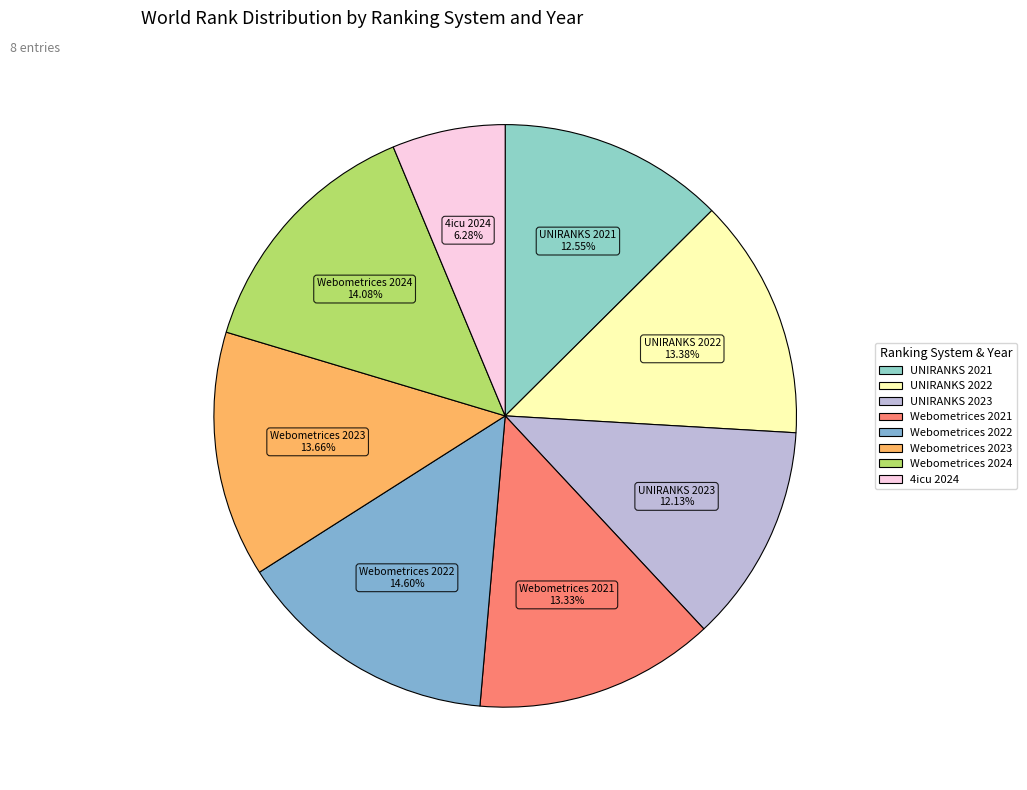

Between 4icu 2024 and UNIRANKS 2022, which is larger?

UNIRANKS 2022